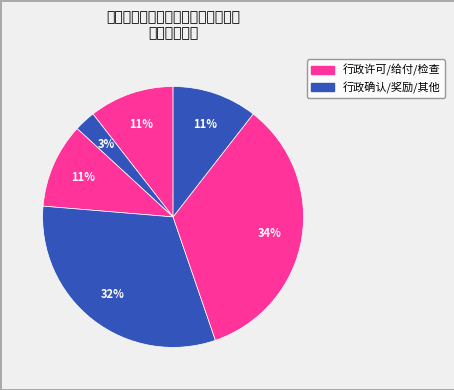

How many slices are in this pie chart?

6